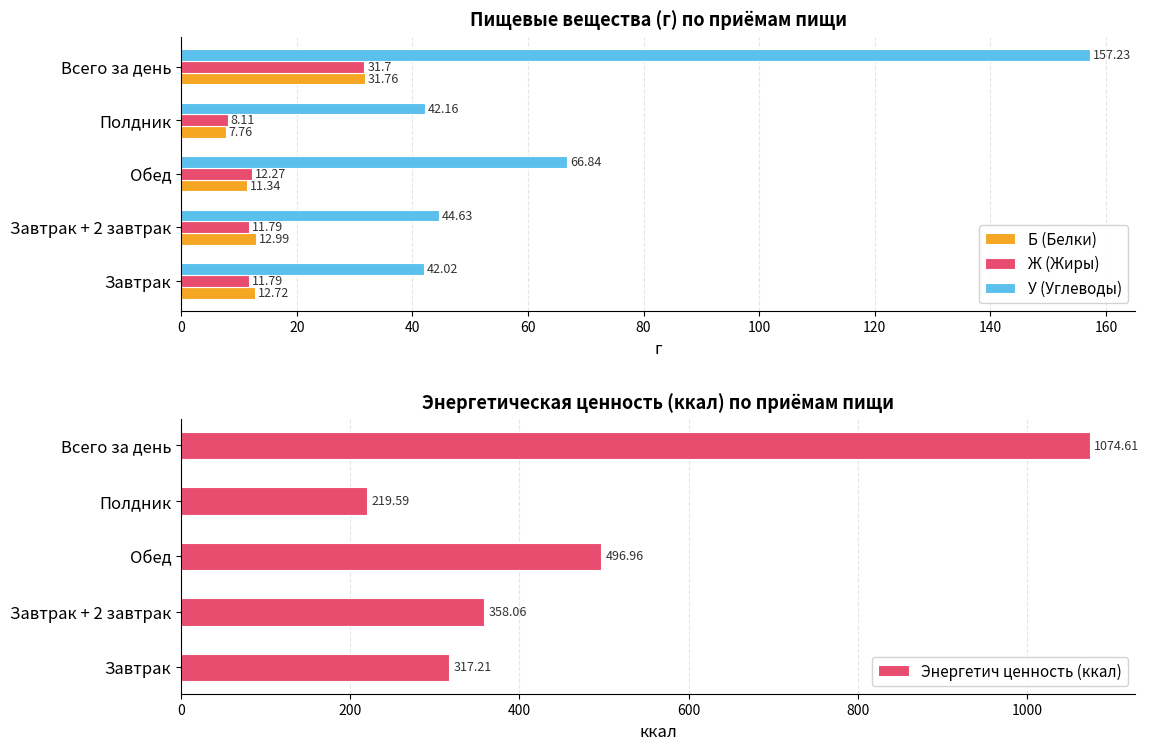

List the series in order of their peak value, highest first.

Энергетич ценность (ккал), У (Углеводы), Б (Белки), Ж (Жиры)